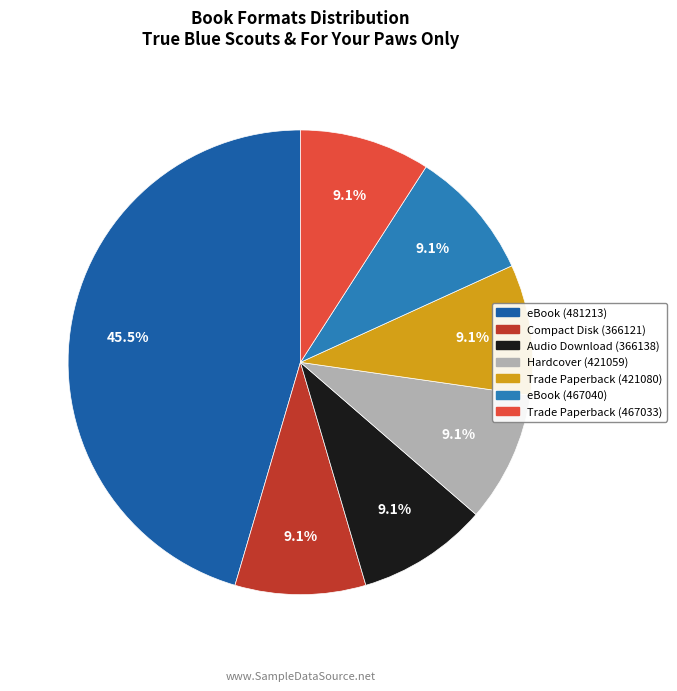

To the nearest percent, what is the average slice percentage?

14%